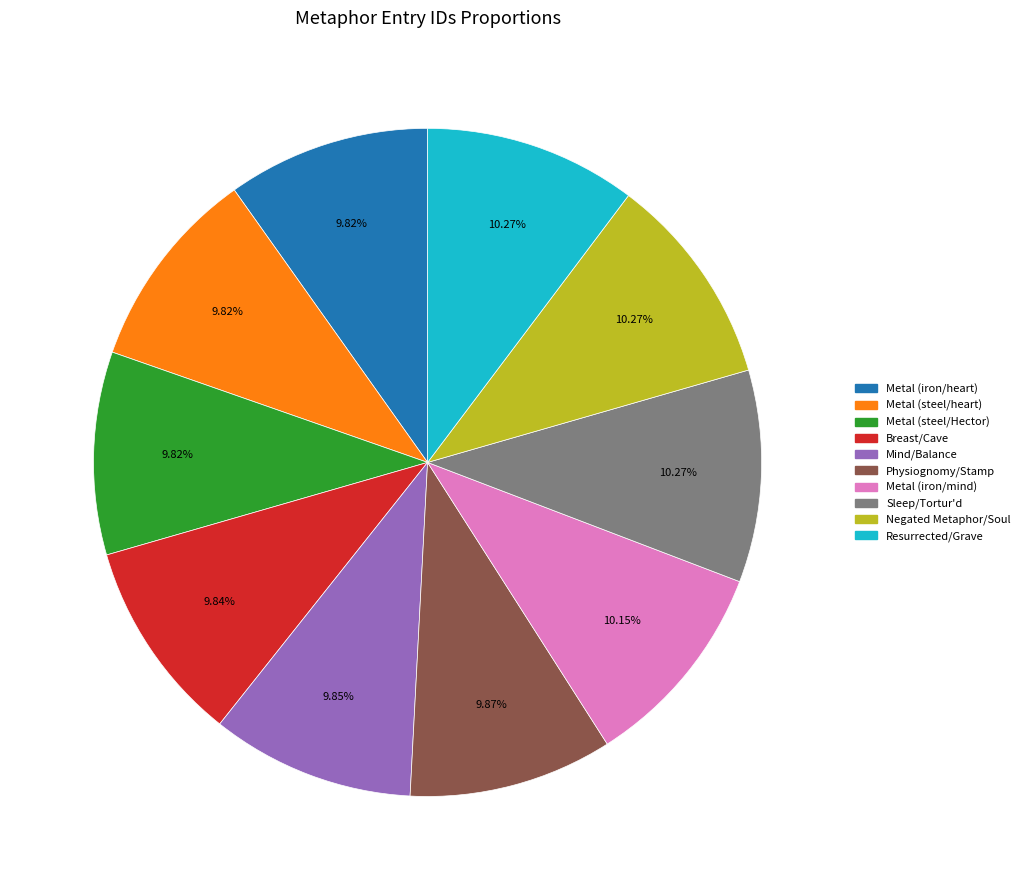

Approximately how many times larger is the value at Mind/Balance compared to Metal (steel/Hector)?

1.0